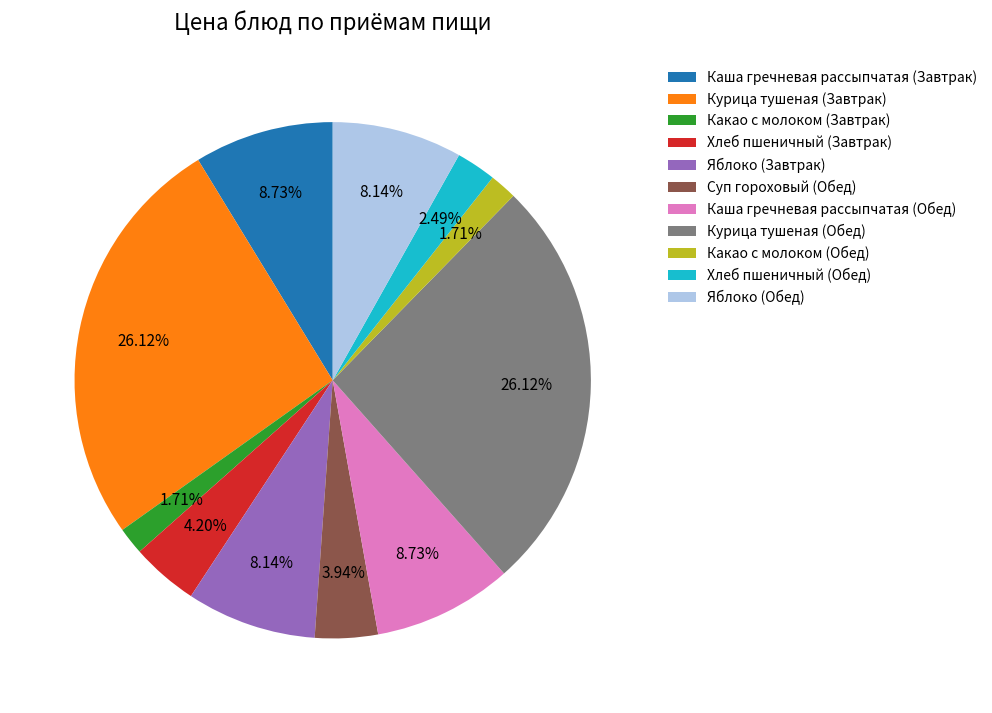

How many slices are in this pie chart?

11